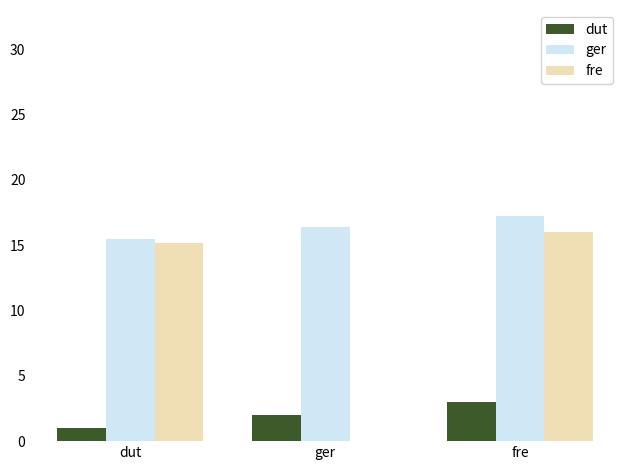

Count the number of data series in this chart.

3